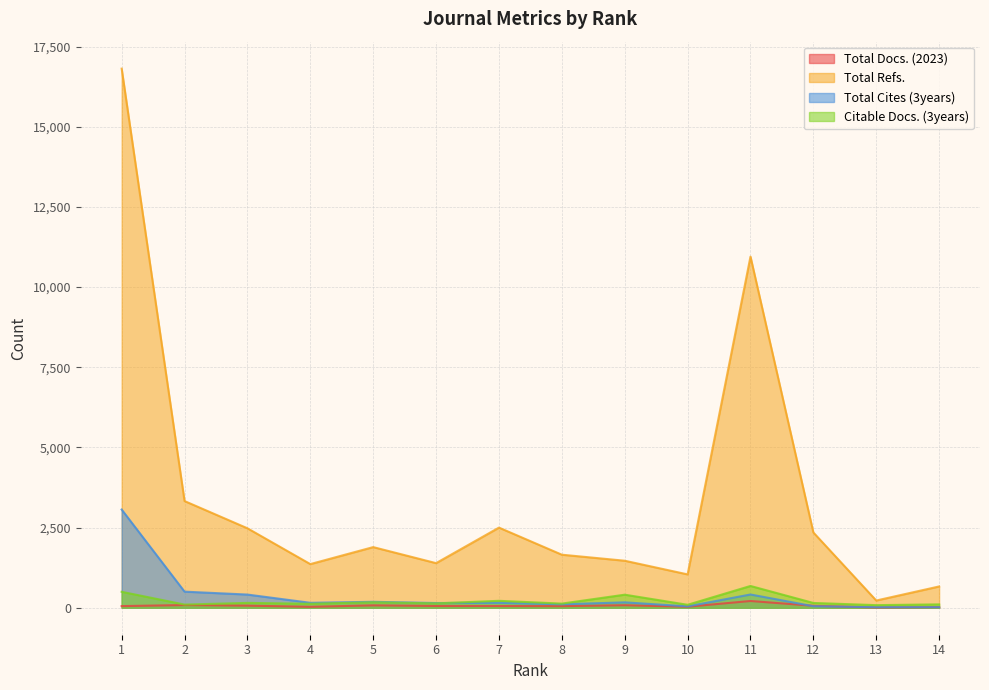

True or false: Total Docs. (2023) and Total Refs. cross at least once.

False